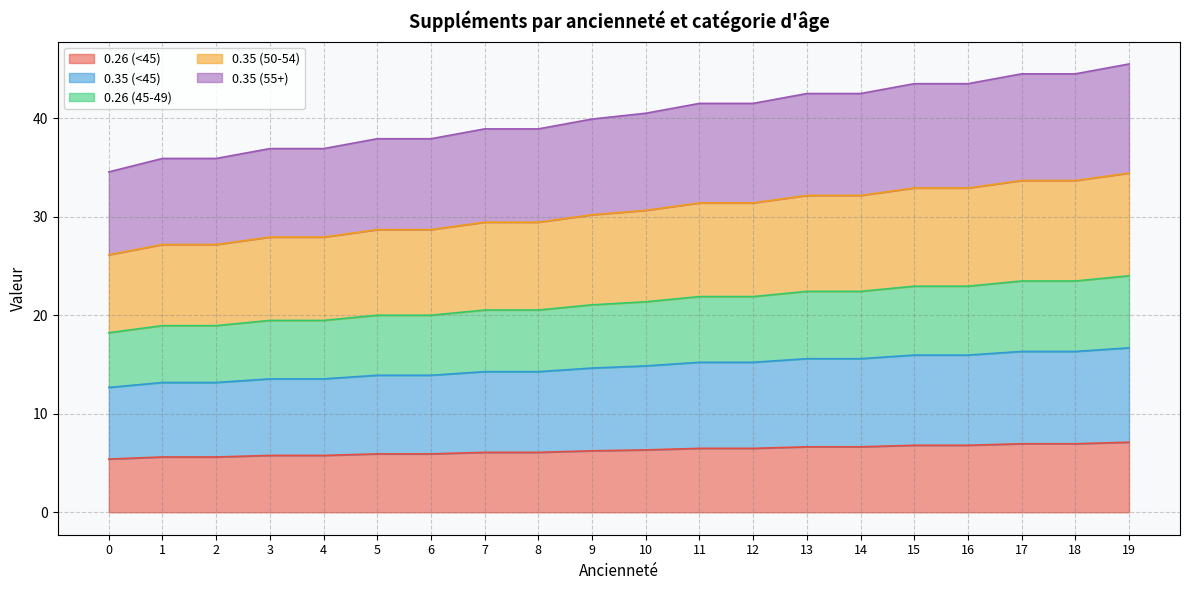

The 0.35 (<45) series shows 14.3 at 7. True or false?

True